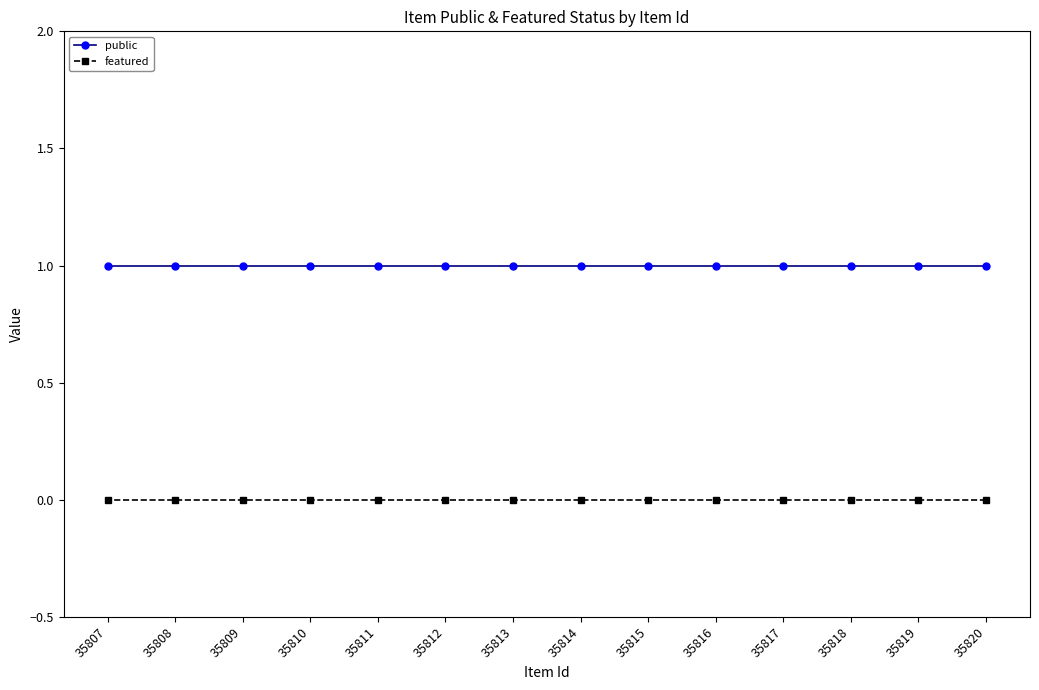

Reading left to right, what are all the values shown in this chart?

public: 35807=1	35808=1	35809=1	35810=1	35811=1	35812=1	35813=1	35814=1	35815=1	35816=1	35817=1	35818=1	35819=1	35820=1
featured: 35807=0	35808=0	35809=0	35810=0	35811=0	35812=0	35813=0	35814=0	35815=0	35816=0	35817=0	35818=0	35819=0	35820=0